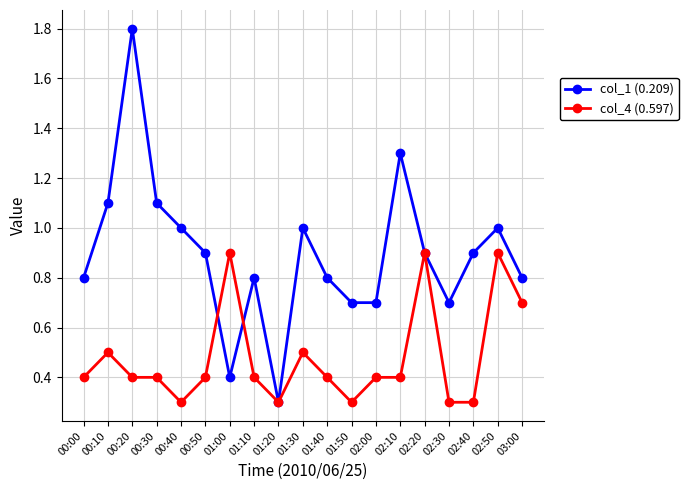

Is it true that col_4 (0.597) equals 1.2 at 02:50?

False